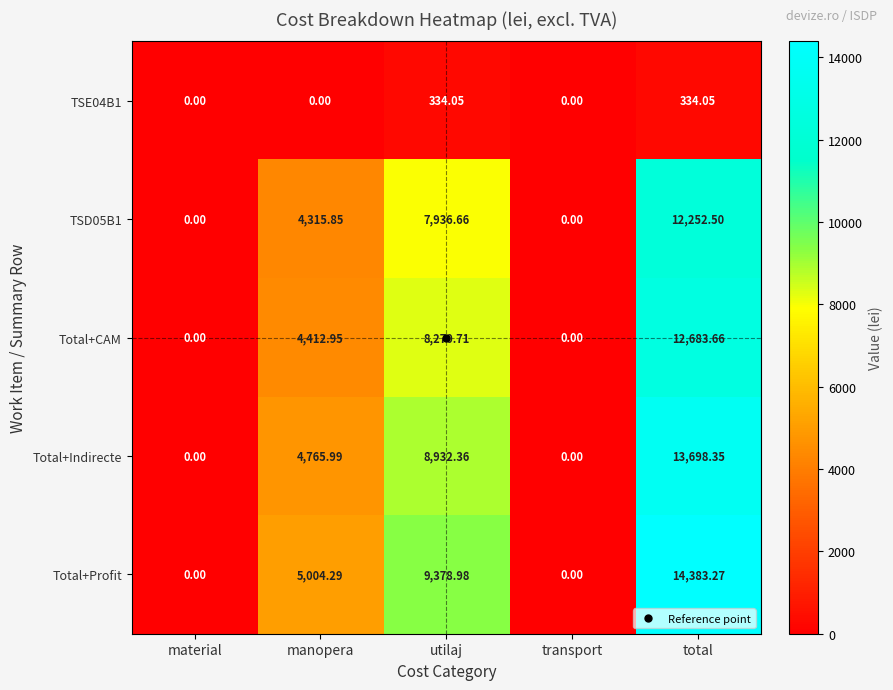

Which category has the highest value across all series?

total